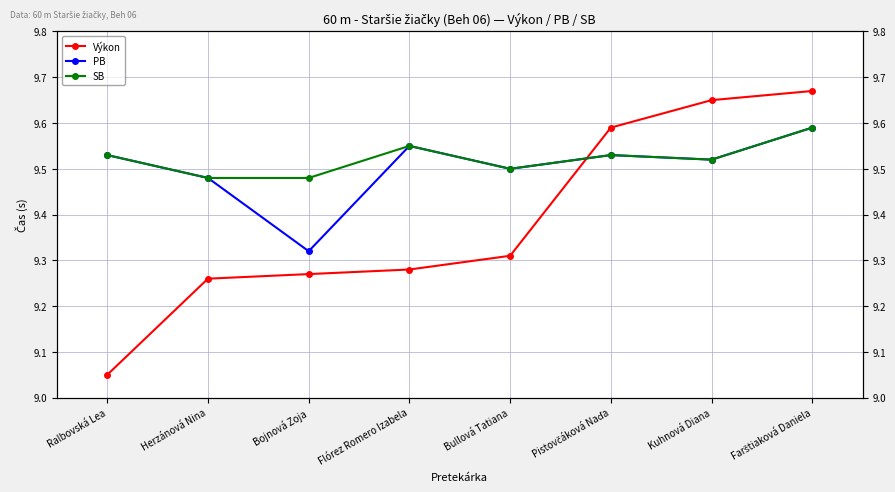

True or false: SB has a value of 17.0 at Bullová Tatiana.

False